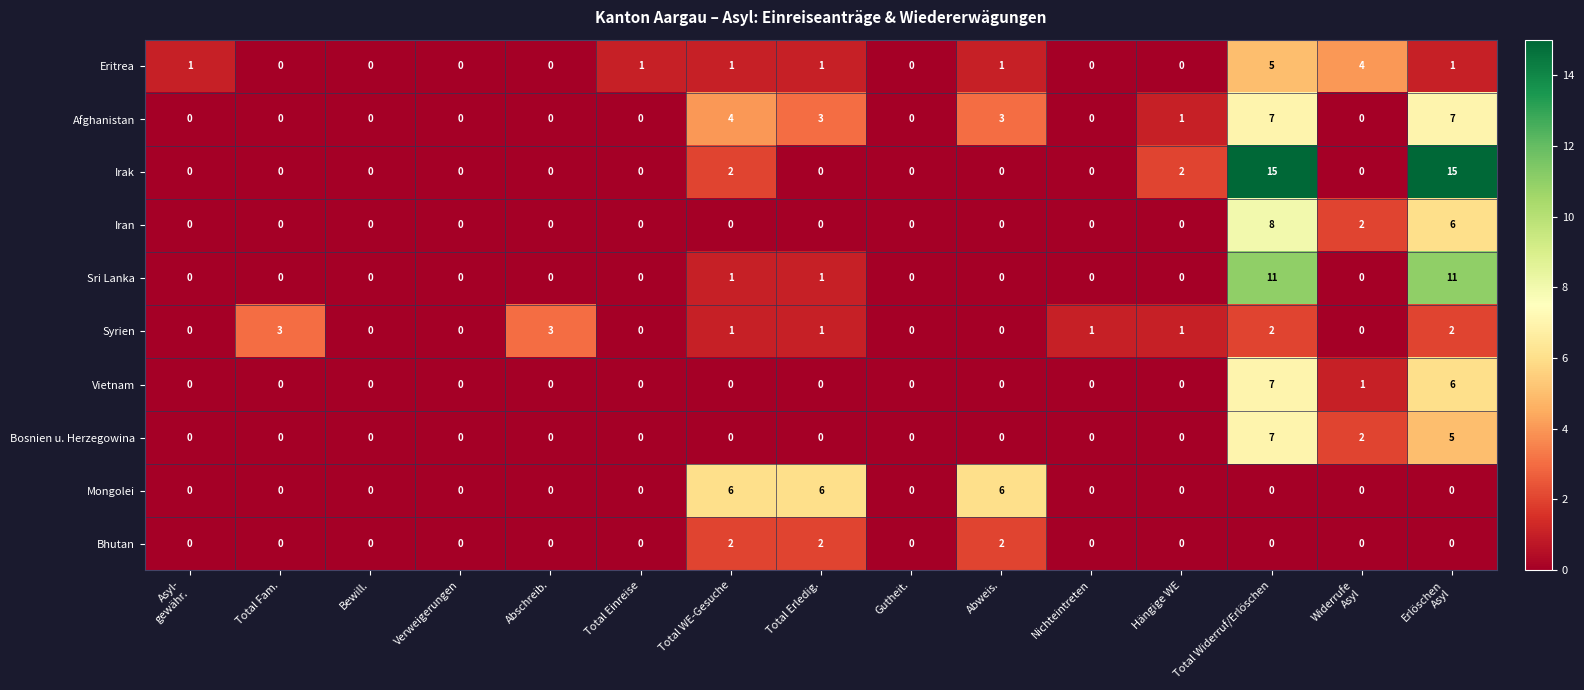

Which series has the largest range (max minus min)?

Irak